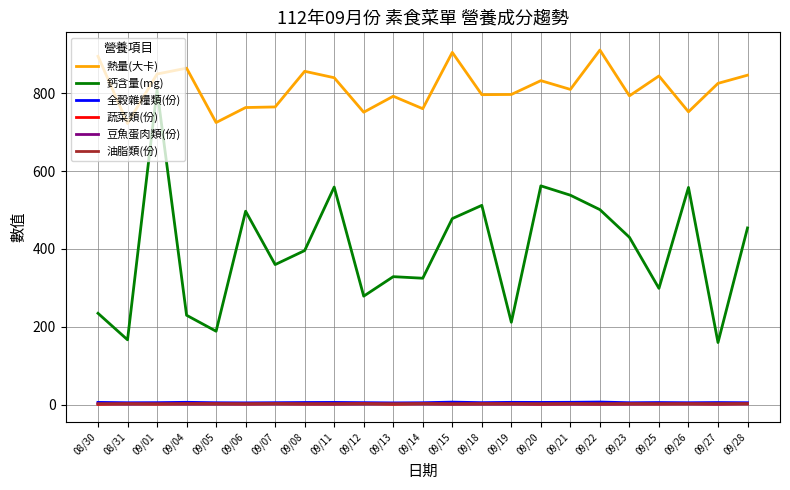

What are all the series names shown in the legend?

熱量(大卡), 鈣含量(mg), 全穀雜糧類(份), 蔬菜類(份), 豆魚蛋肉類(份), 油脂類(份)